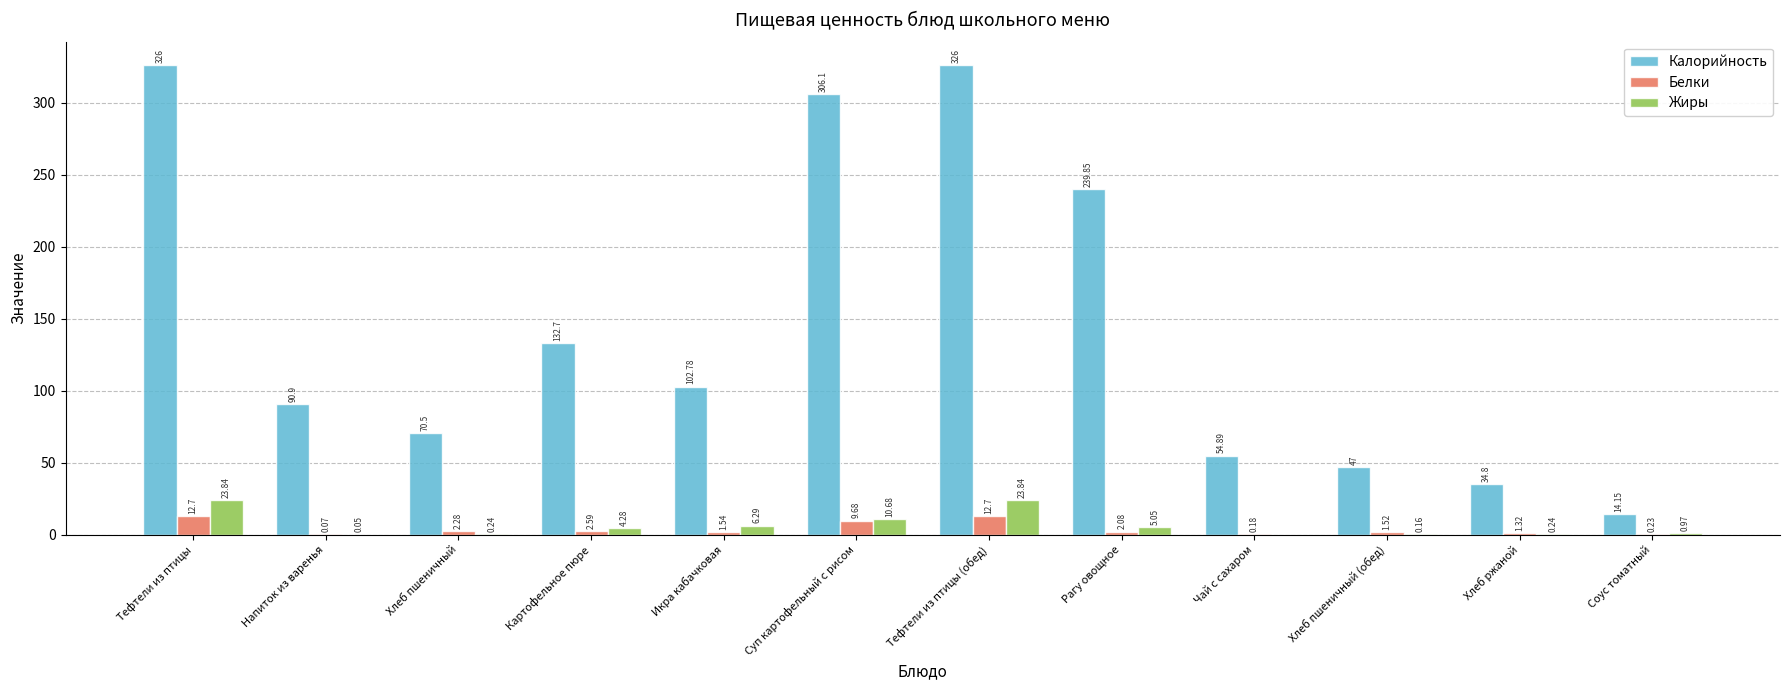

What is the total value across all series at Суп картофельный с рисом?

326.5